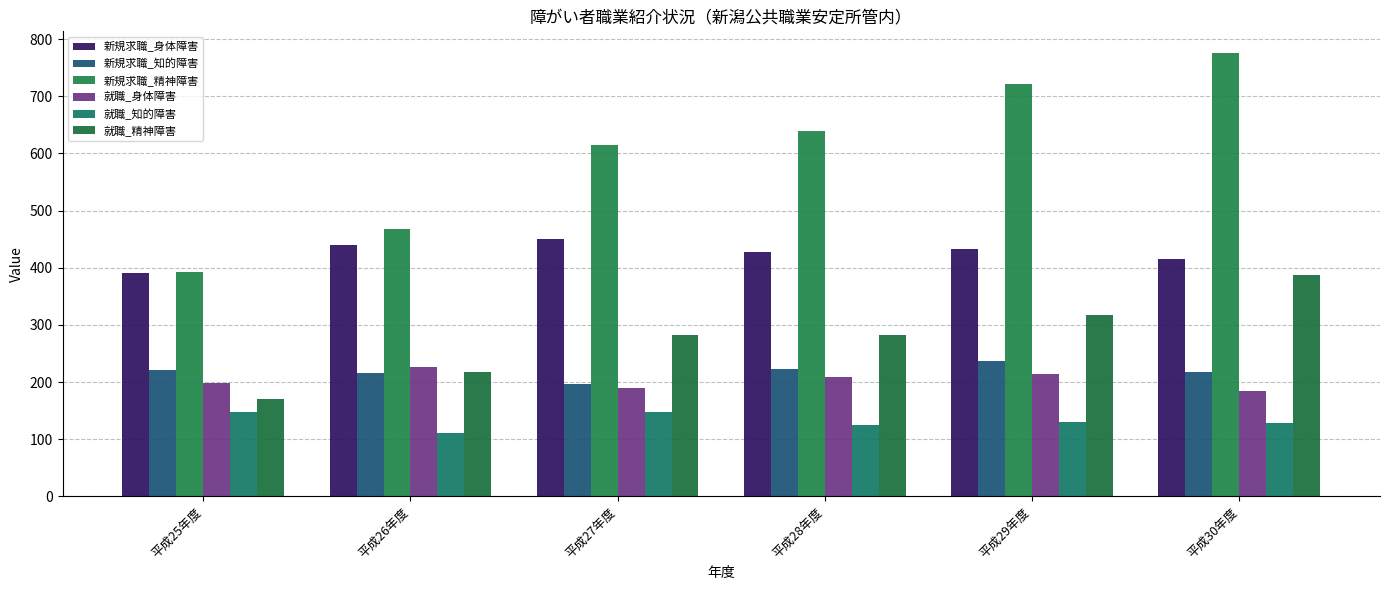

The 就職_精神障害 series shows 317 at 平成29年度. True or false?

True